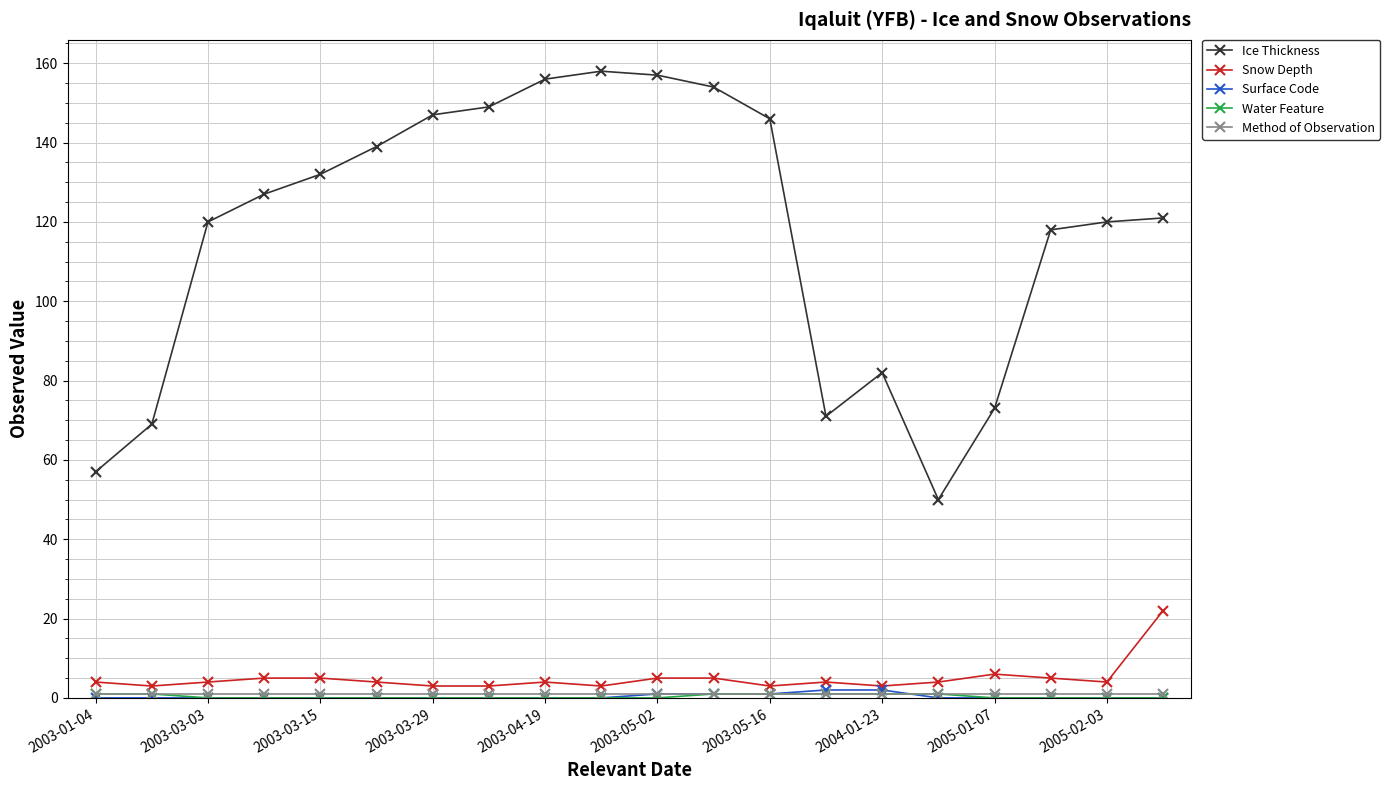

What is the maximum value shown in the chart?

158